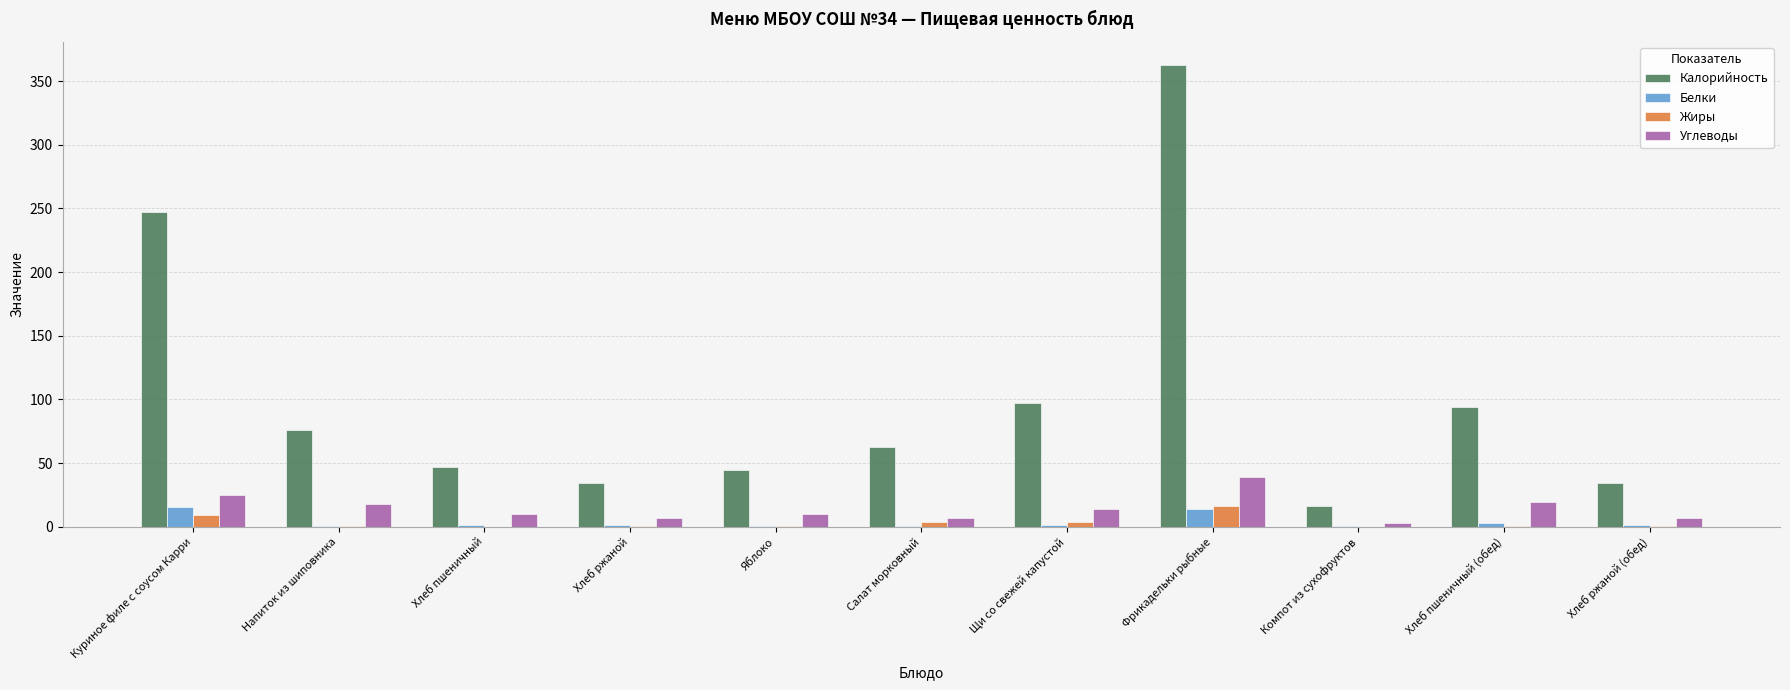

Is it true that Калорийность equals 14.5 at Хлеб ржаной?

False